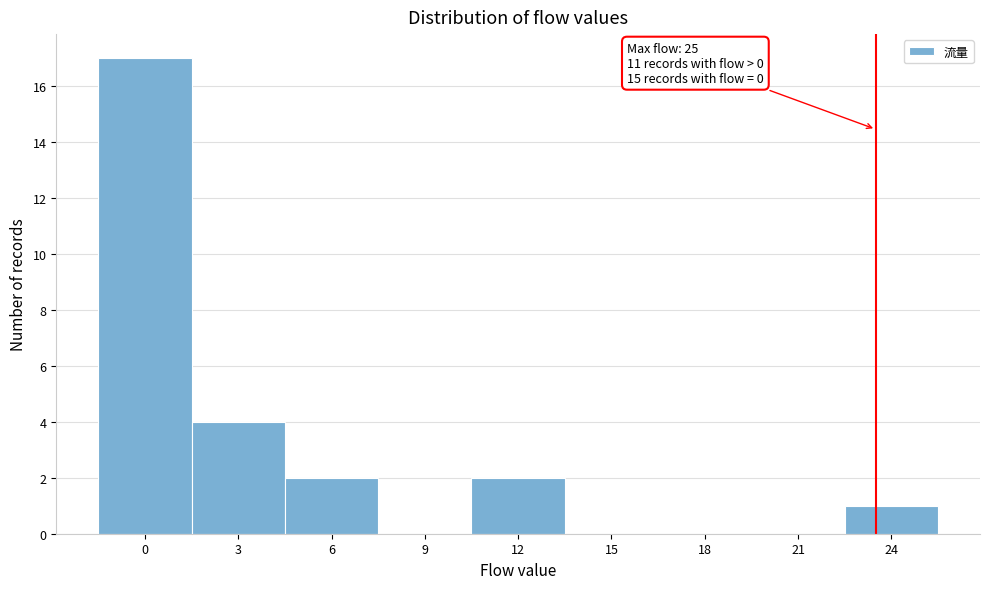

Reading right to left, what are all the values shown in this chart?

24=1	21=0	18=0	15=0	12=2	9=0	6=2	3=4	0=17